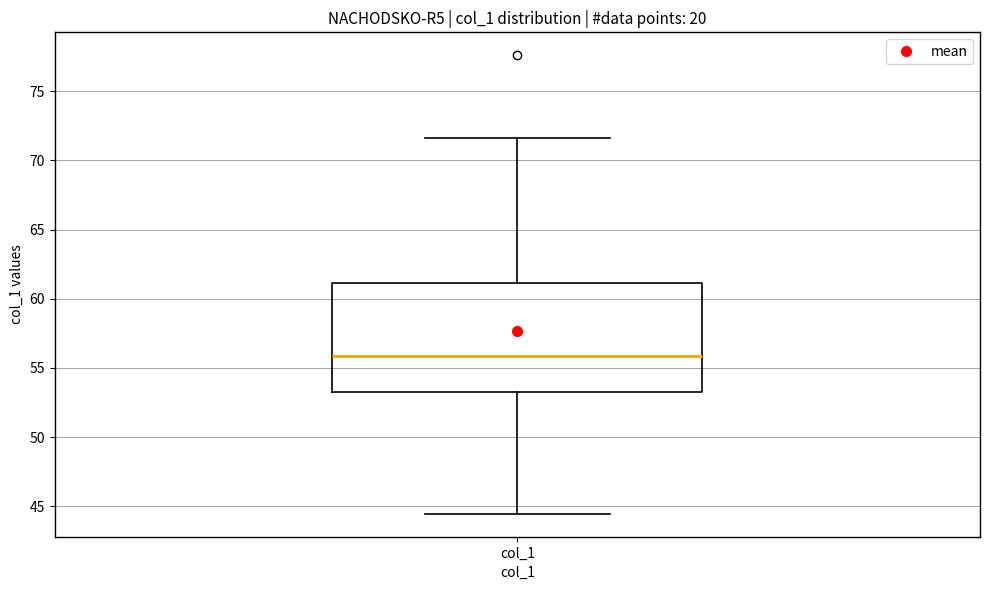

Read this box plot against the y-axis: the position of the median line, the range covered by the box, and the ends of both whiskers. The values are not printed on the chart, so give them approximately, as read against the axis.

median 56.0, box 53.0 to 61.0, whiskers 44.5 to 71.5